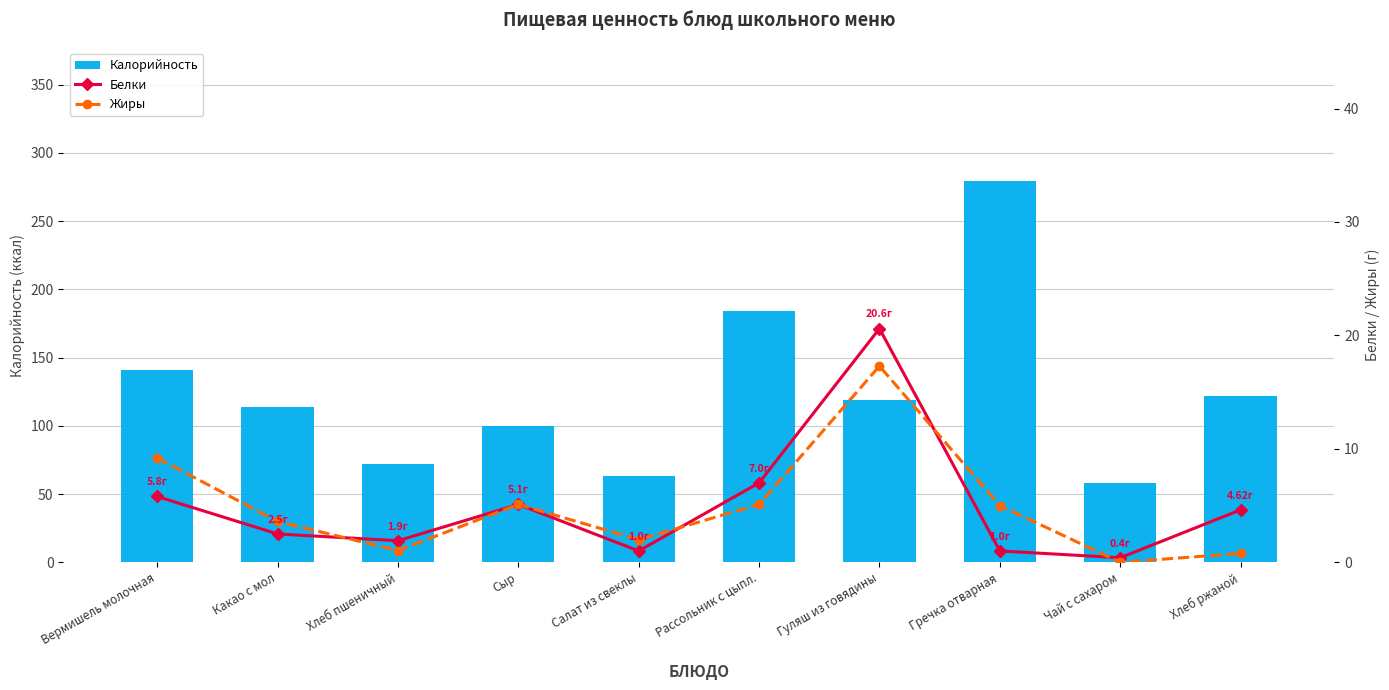

True or false: Белки has a value of 1.9 at Хлеб пшеничный.

True